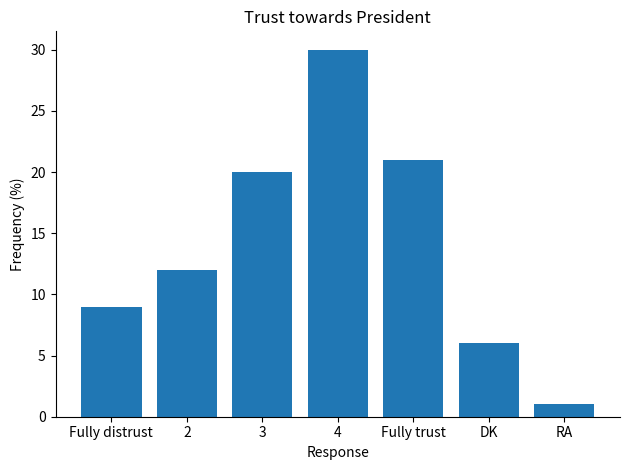

What is the minimum value shown in the chart?

1